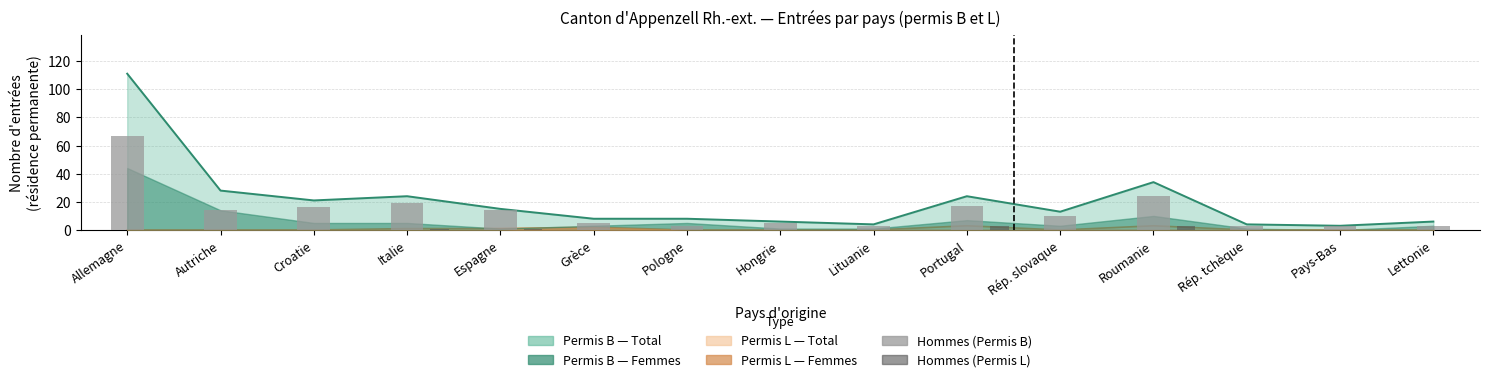

What is the label of the 5th bar from the left?

Espagne